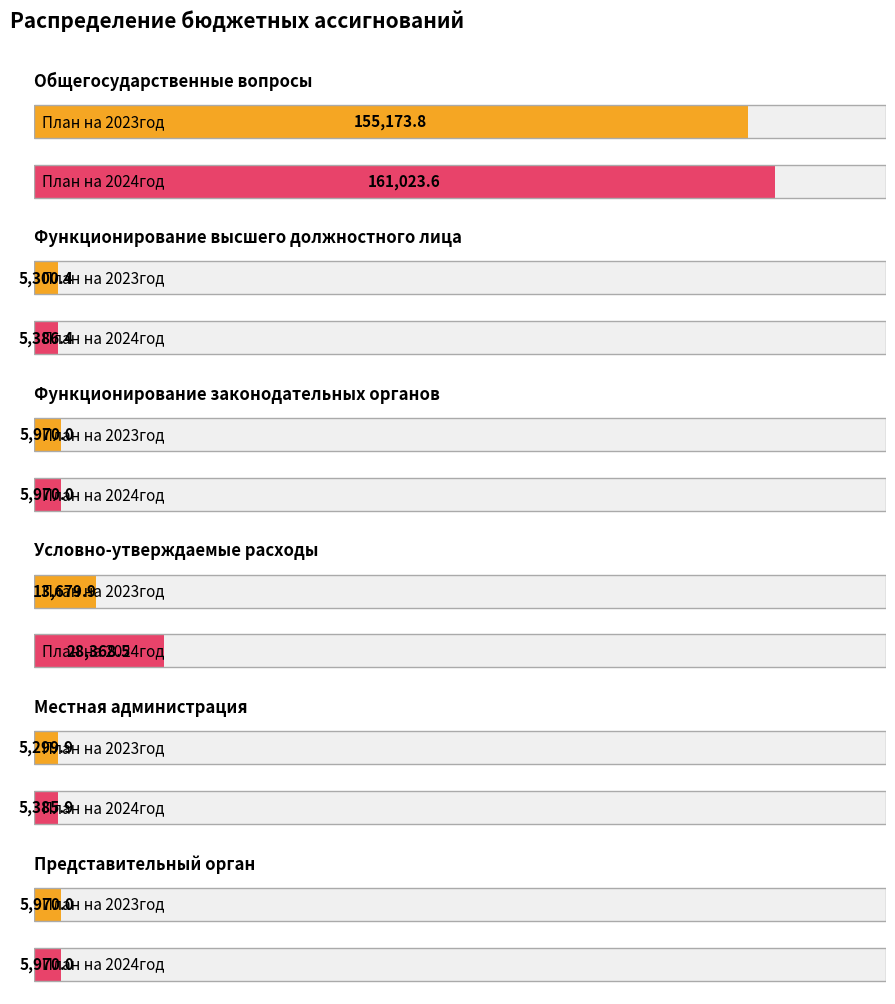

What is the total value across all series at Местная администрация?

10685.8